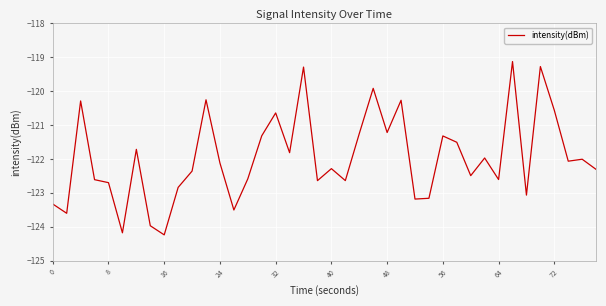

What is the minimum value shown in the chart?

-124.2